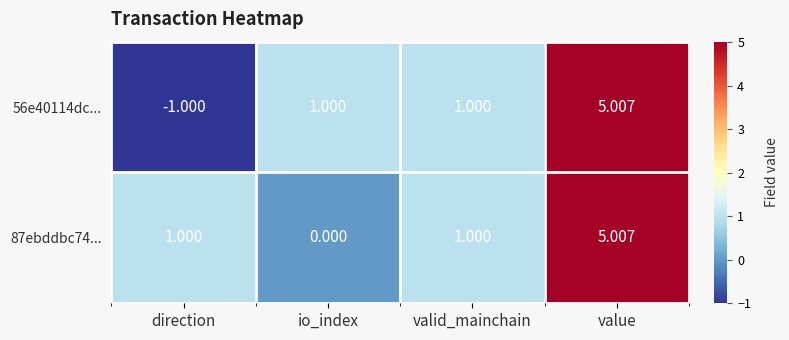

At which label does 56e40114dc... reach its peak?

value